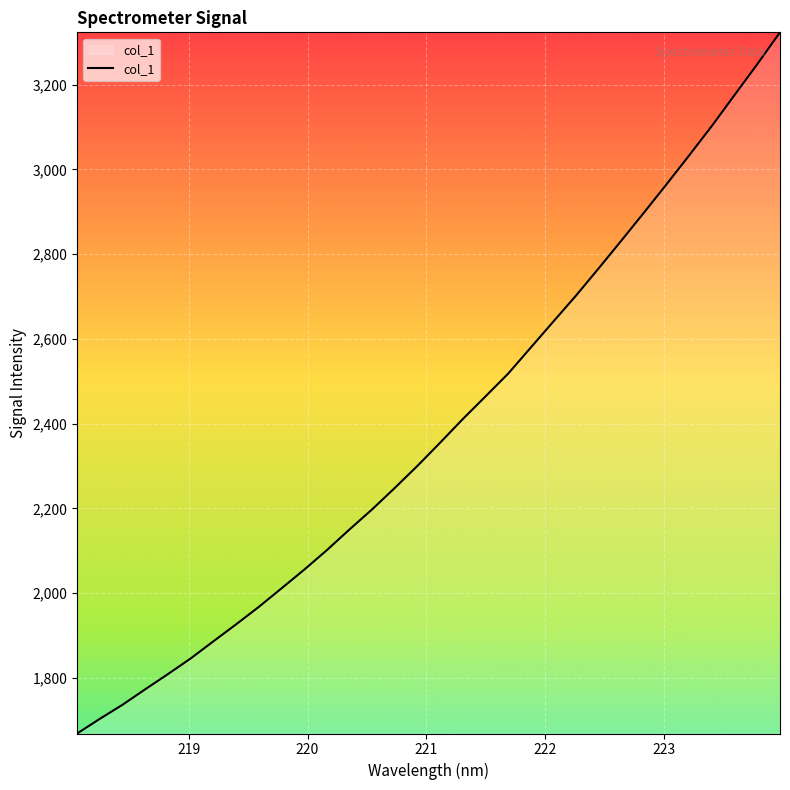

What is the difference between the maximum and minimum values?

1654.6